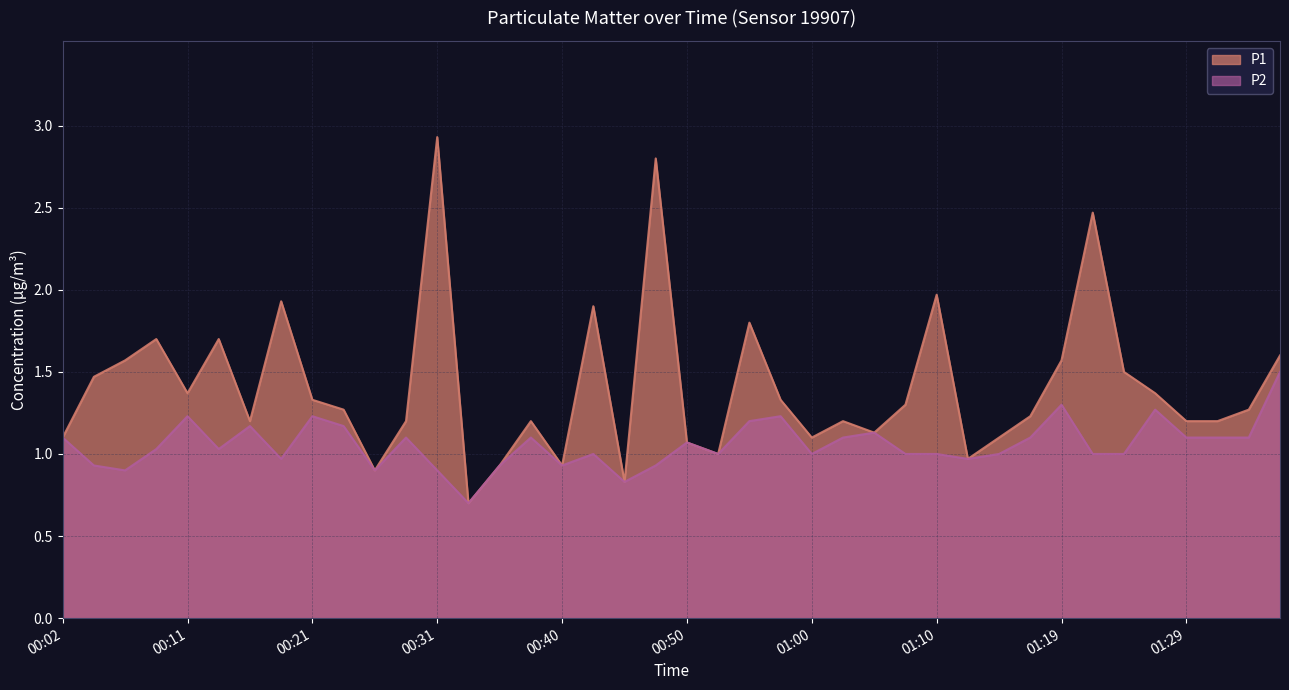

Rank the series by their maximum value, from highest to lowest.

P1, P2